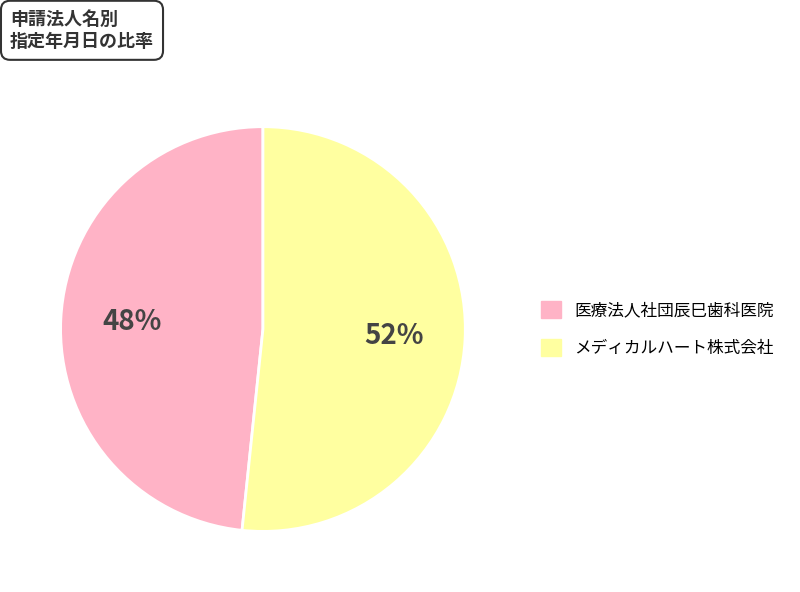

Combined, do 医療法人社団辰巳歯科医院 and メディカルハート株式会社 account for over 50%?

Yes